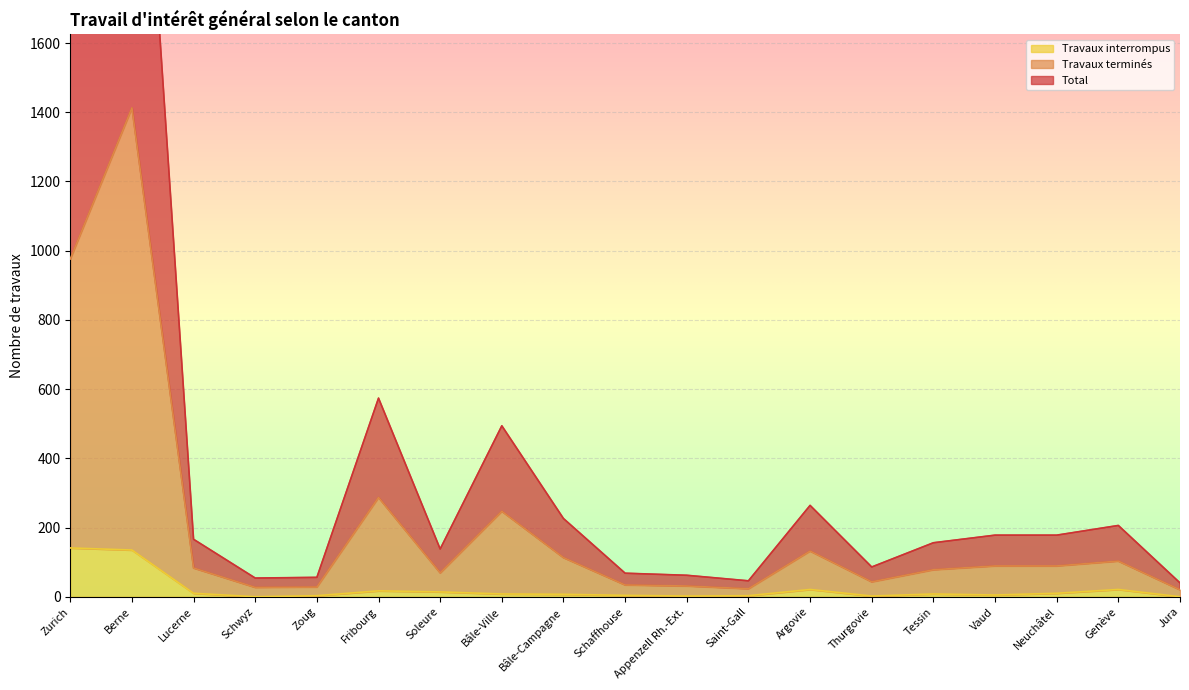

At which category does Total reach its first local valley?

Schwyz